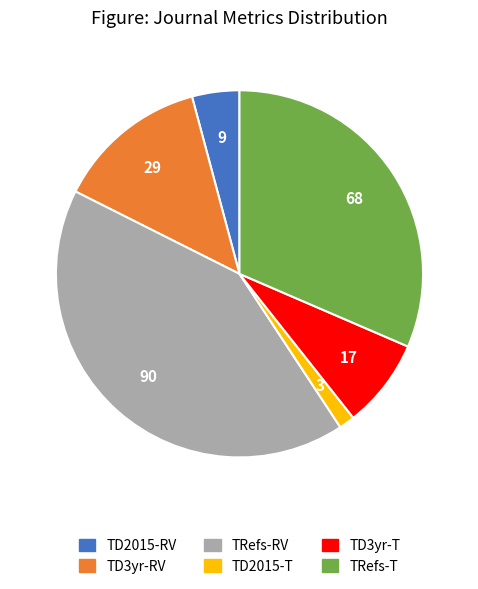

Which slice is the largest?

TRefs-RV